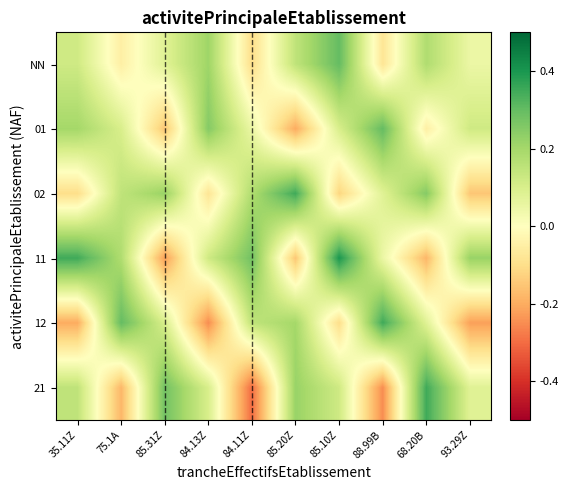

Rank the series at 75.1A from lowest to highest value.

21, NN, 01, 02, 11, 12